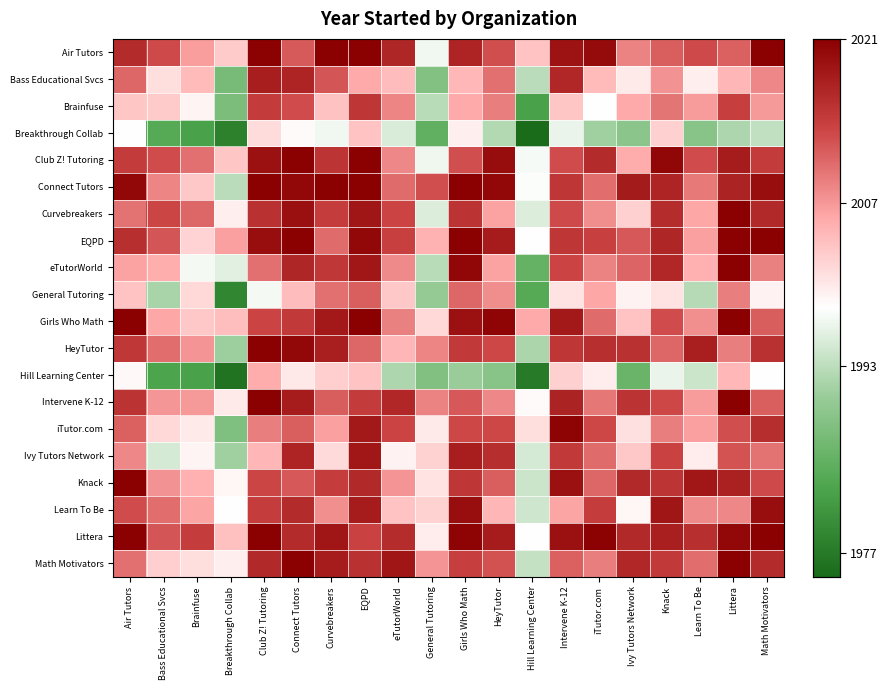

What is the minimum value shown in the chart?

1970.0